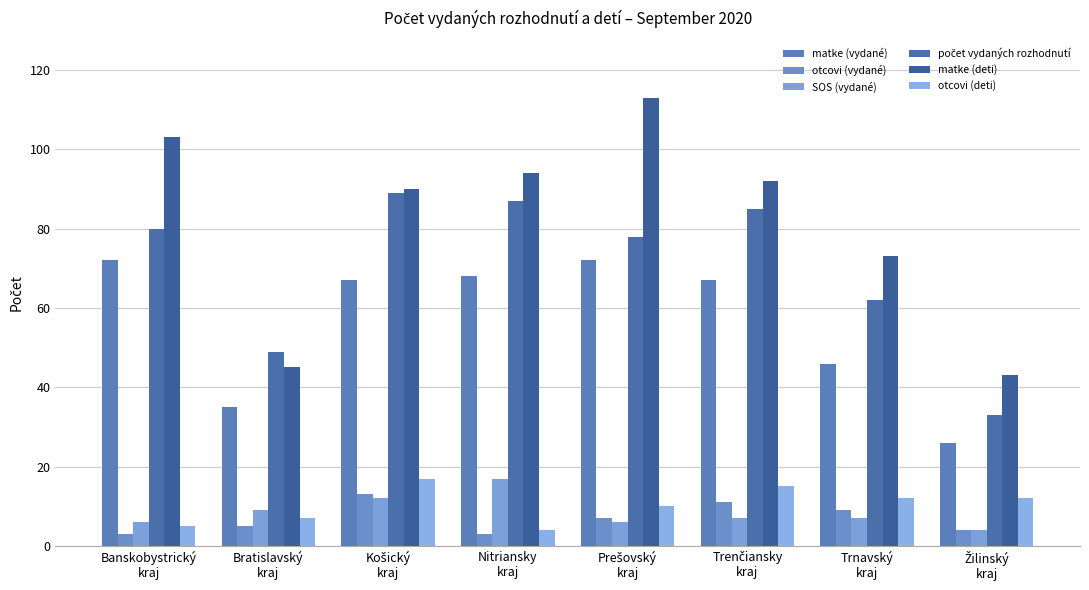

How many data points does each series have?

8